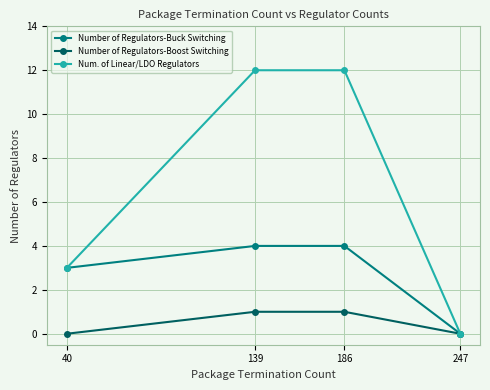

At which label is Num. of Linear/LDO Regulators closest to 6?

40